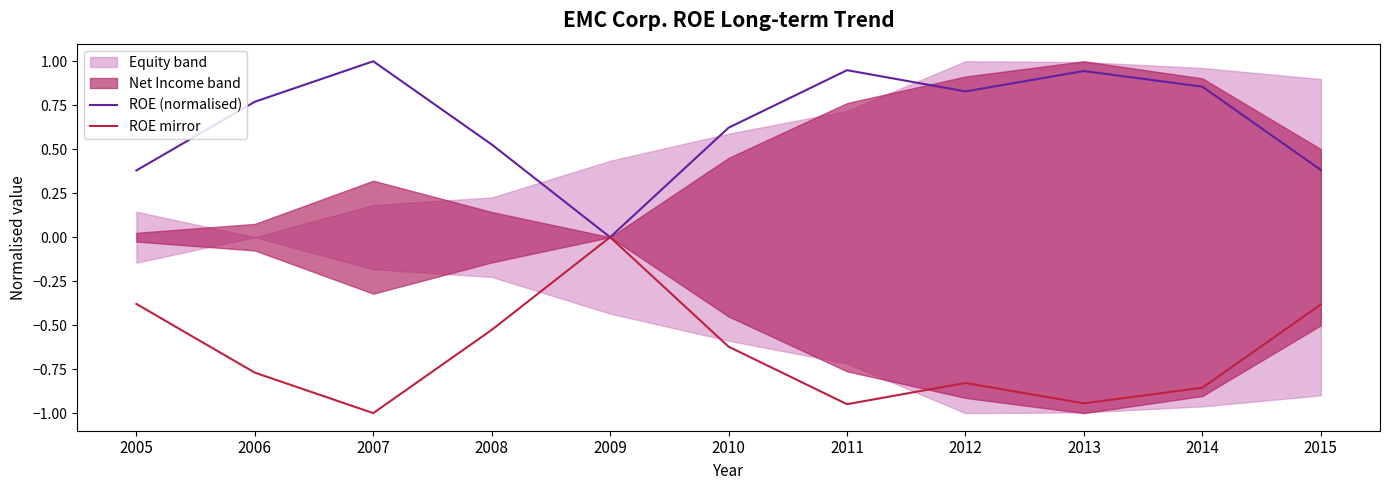

True or false: ROE mirror has more than 0 points higher than both neighbors.

True